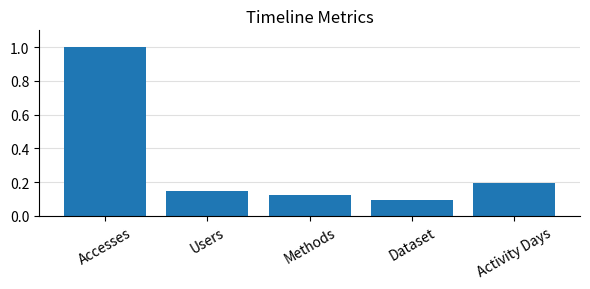

What is the sum of the values at Methods and Accesses?

1.1